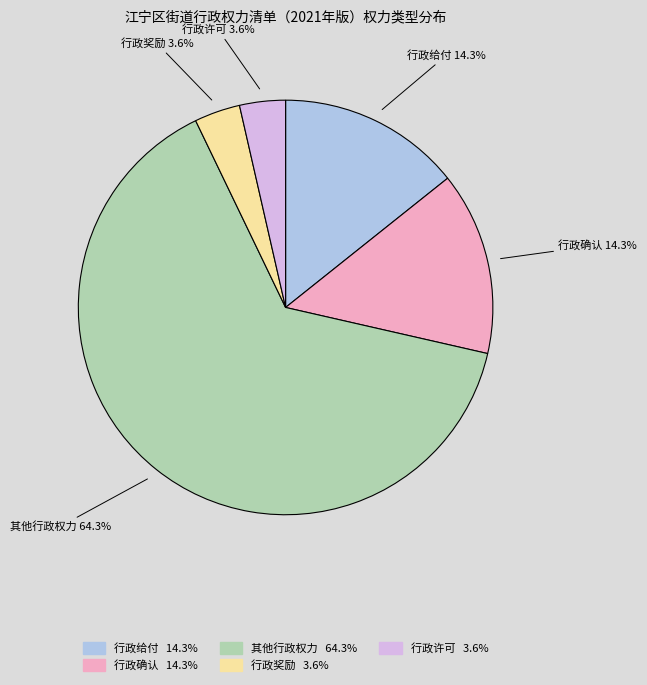

The 行政许可 slice represents 4% of the pie. True or false?

True